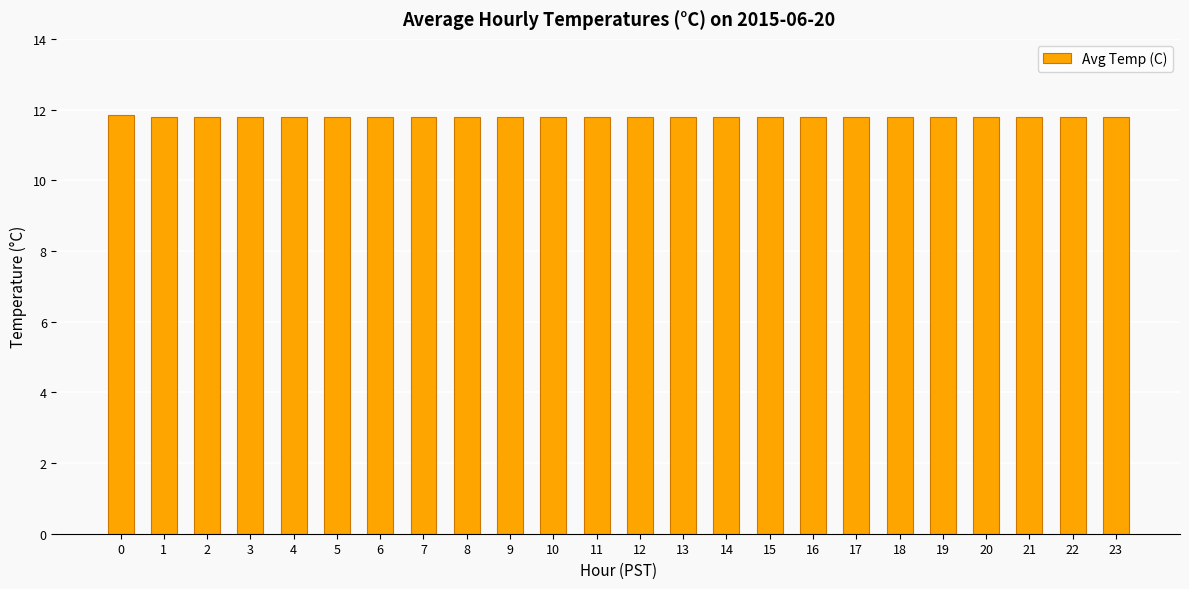

What is the maximum value shown in the chart?

11.8